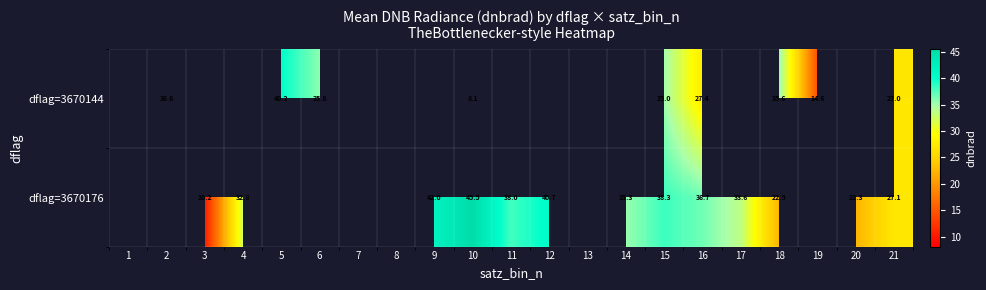

Count the number of categories in the chart.

21